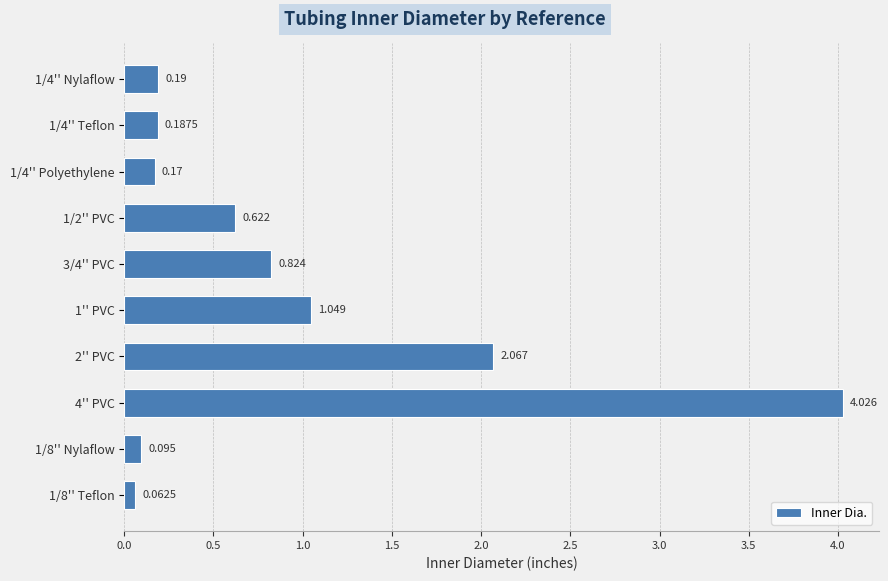

What is the smallest value displayed?

0.1